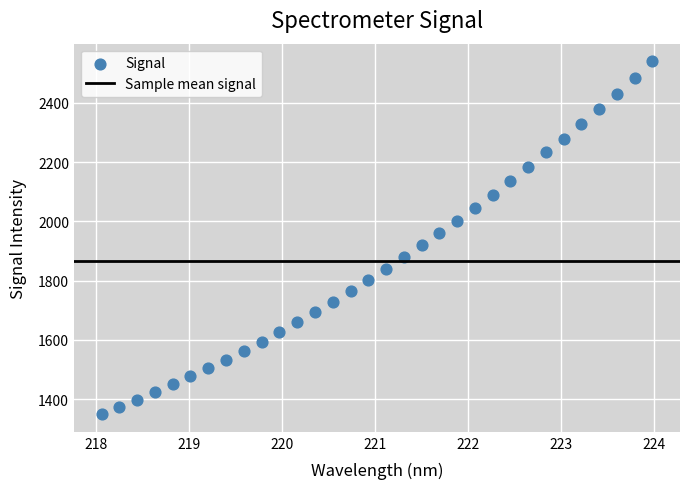

What is the range of Y values (max minus min)?

1190.6